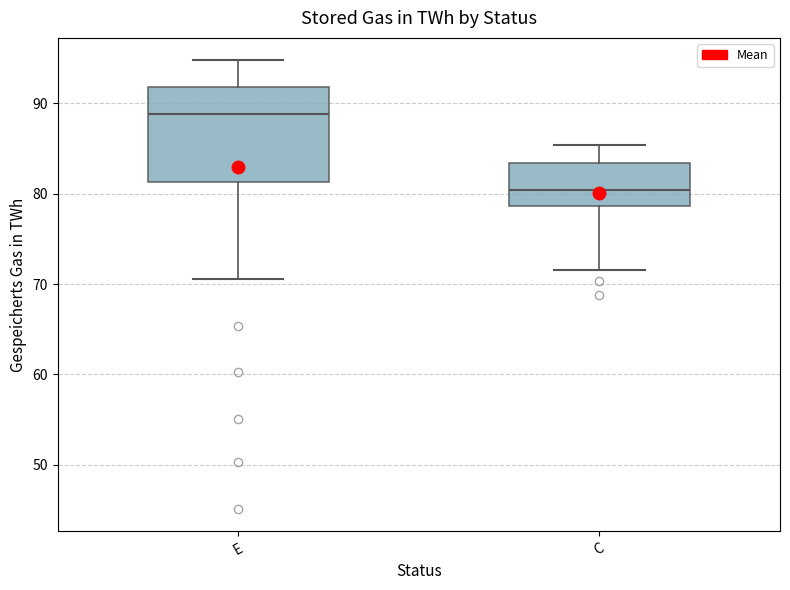

Reading left to right, transcribe this box plot: for each box, give where its median line is, the range the box spans, and where its two whiskers end, as read against the y-axis. The values are not printed on the chart, so give them approximately, as read against the axis.

E: median 89, box 81 to 92, whiskers 71 to 95
C: median 80, box 79 to 83, whiskers 72 to 85